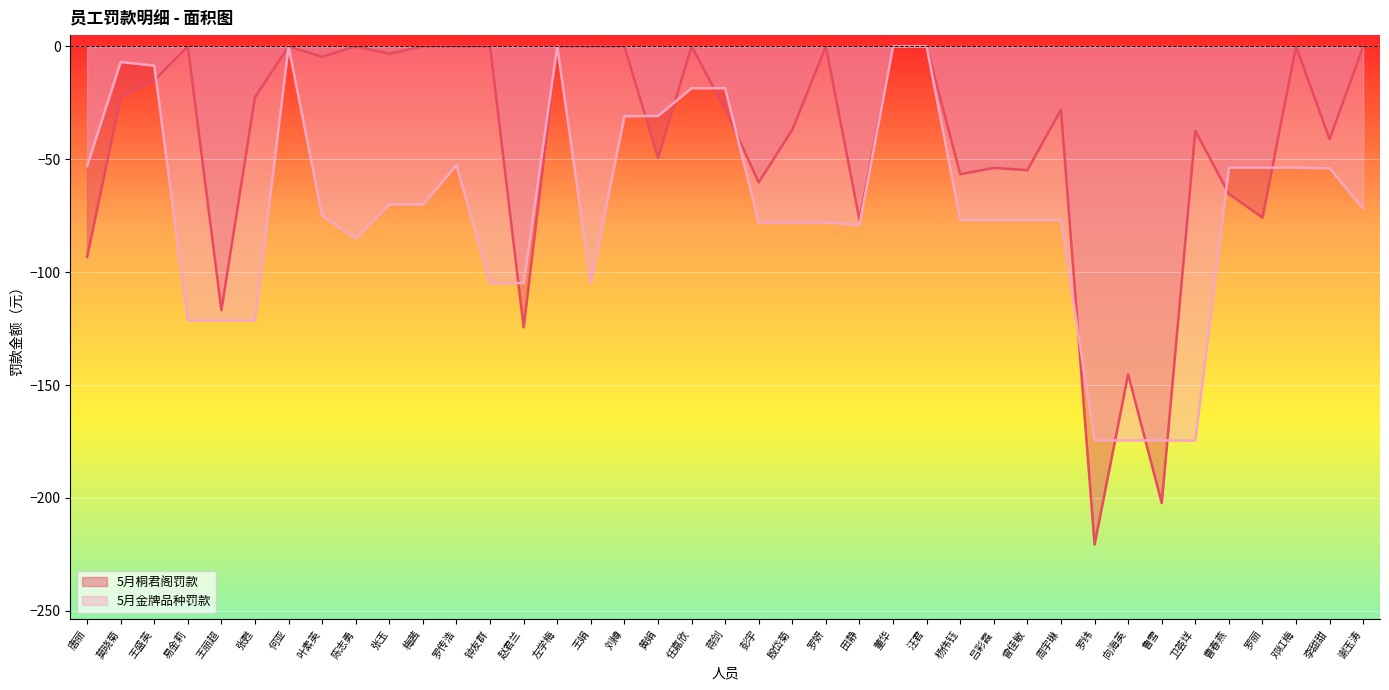

In 5月金牌品种罚款, how many points are higher than both neighbors (excluding endpoints)?

4